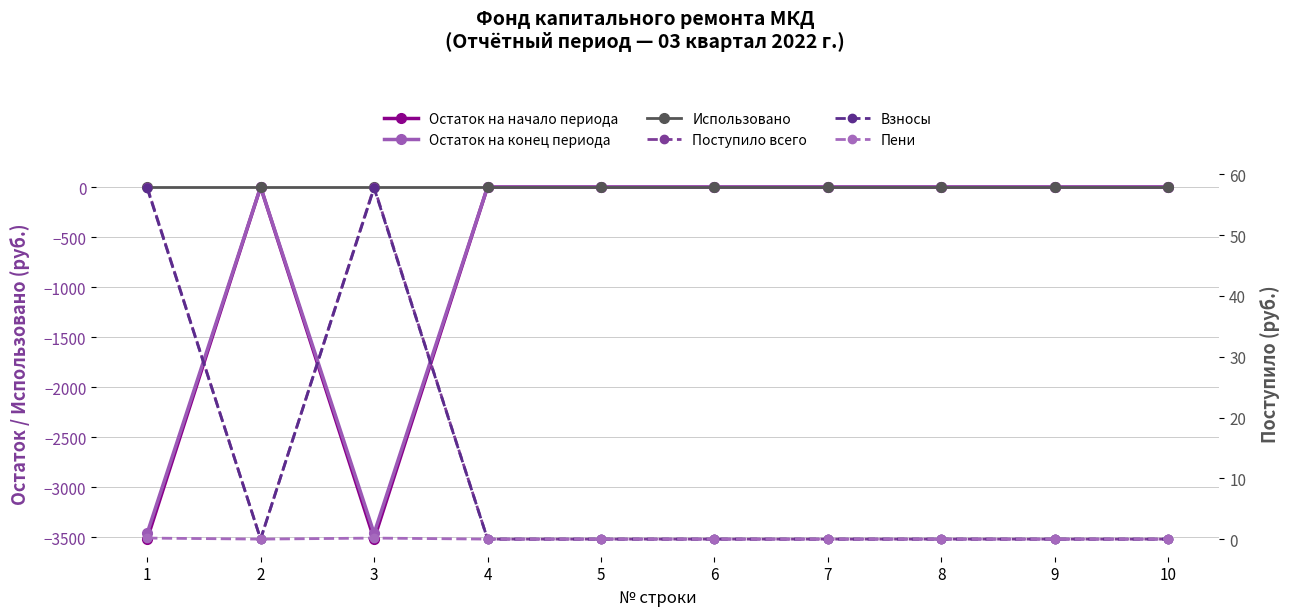

How many negative values does the Остаток на начало периода series have?

2